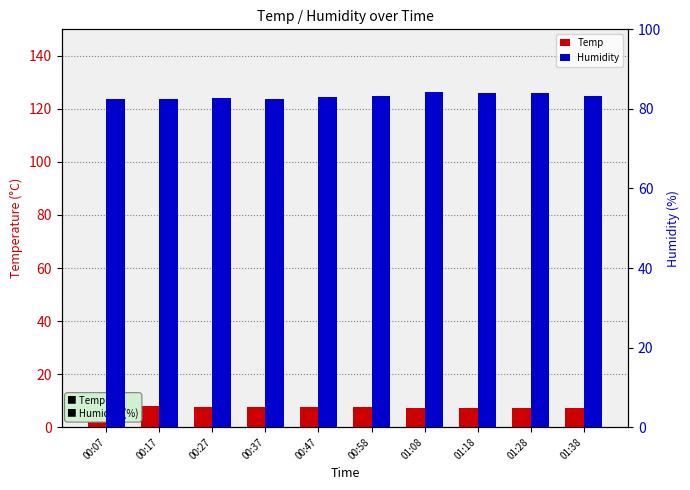

Which has a higher value, 01:38 or 00:17?

00:17